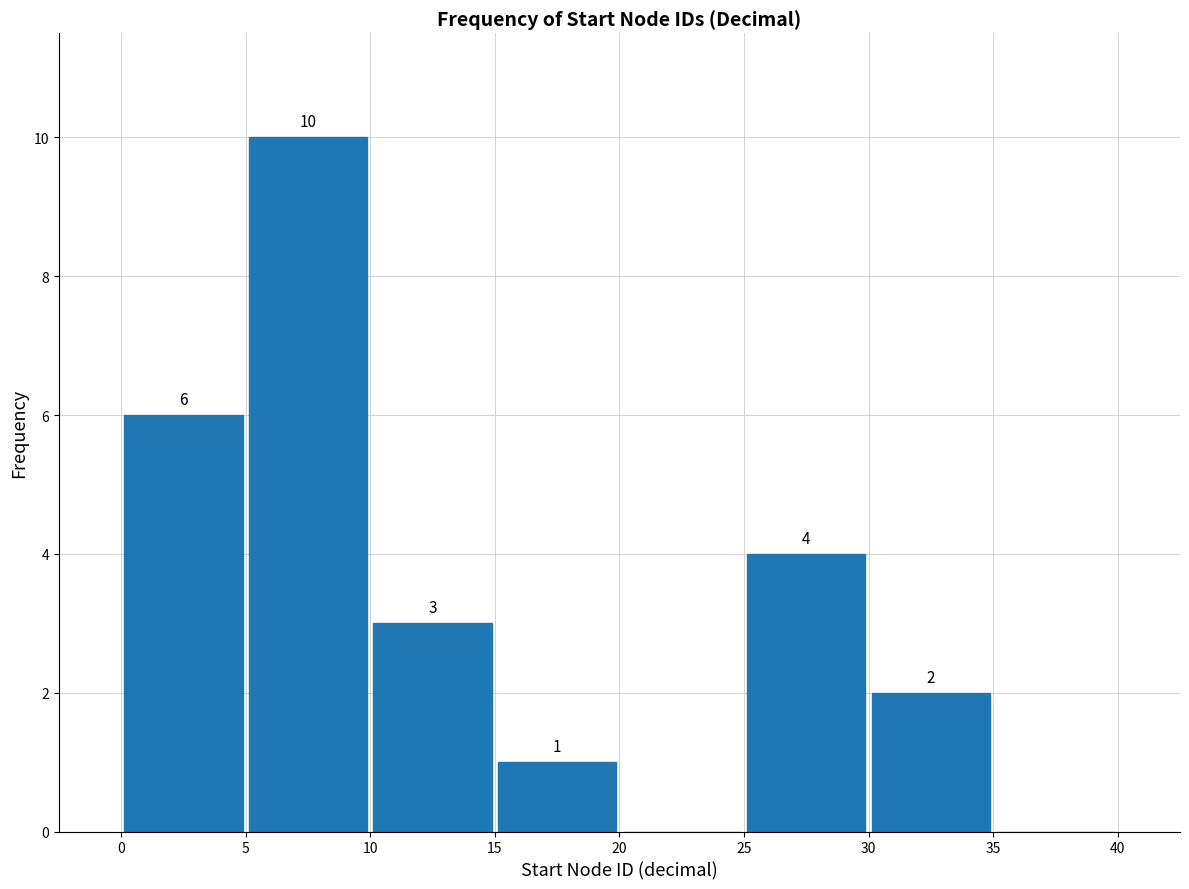

Which range on the x-axis has the tallest bar?

5 to 10